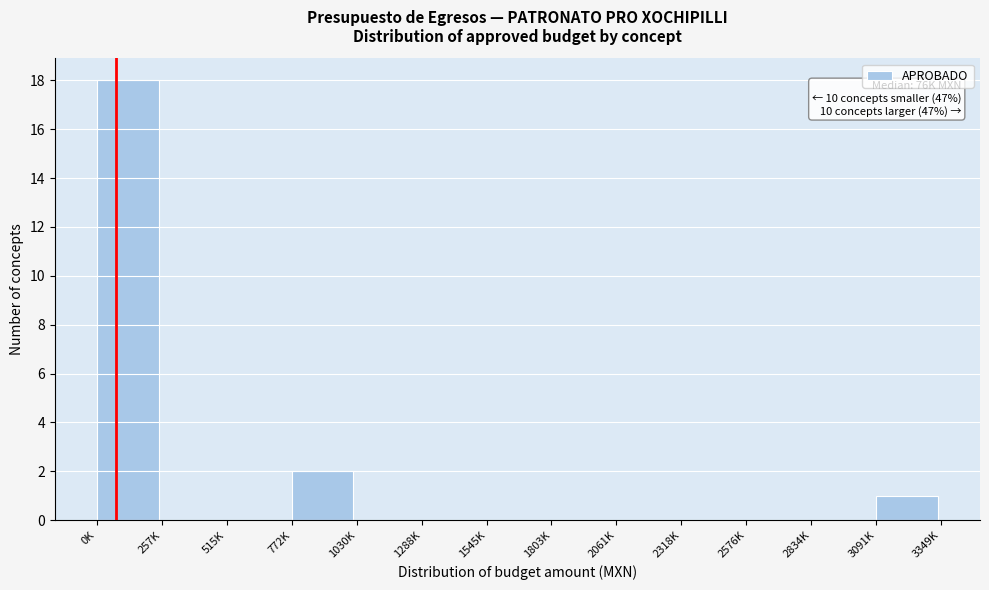

Reading left to right, transcribe all the data shown in this chart.

0K=18	257K=0	515K=0	772K=2	1030K=0	1288K=0	1545K=0	1803K=0	2061K=0	2318K=0	2576K=0	2834K=0	3091K=1